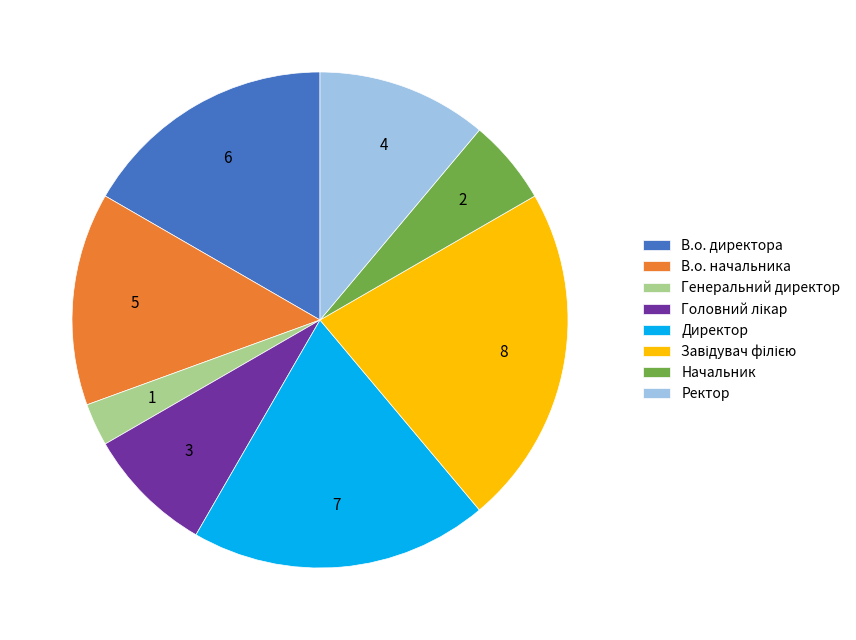

The Директор slice represents 10% of the pie. True or false?

False